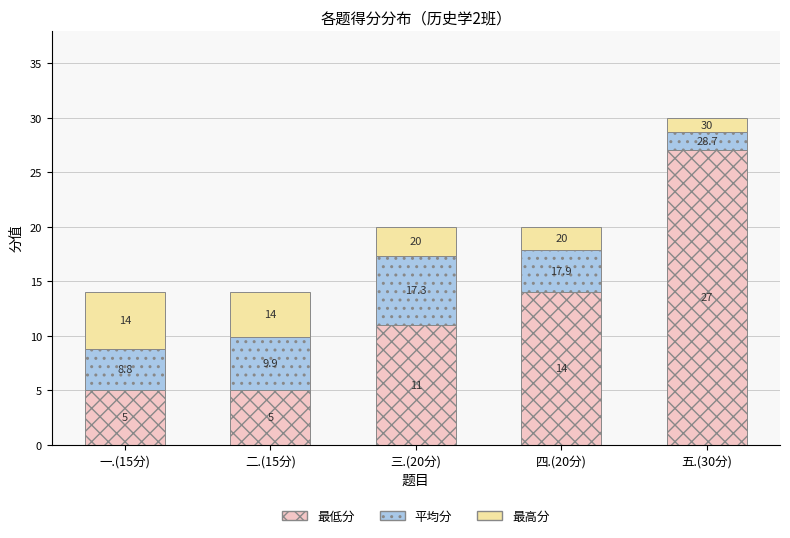

The value of 最高分 at 一.(15分) is 5.2. True or false?

True